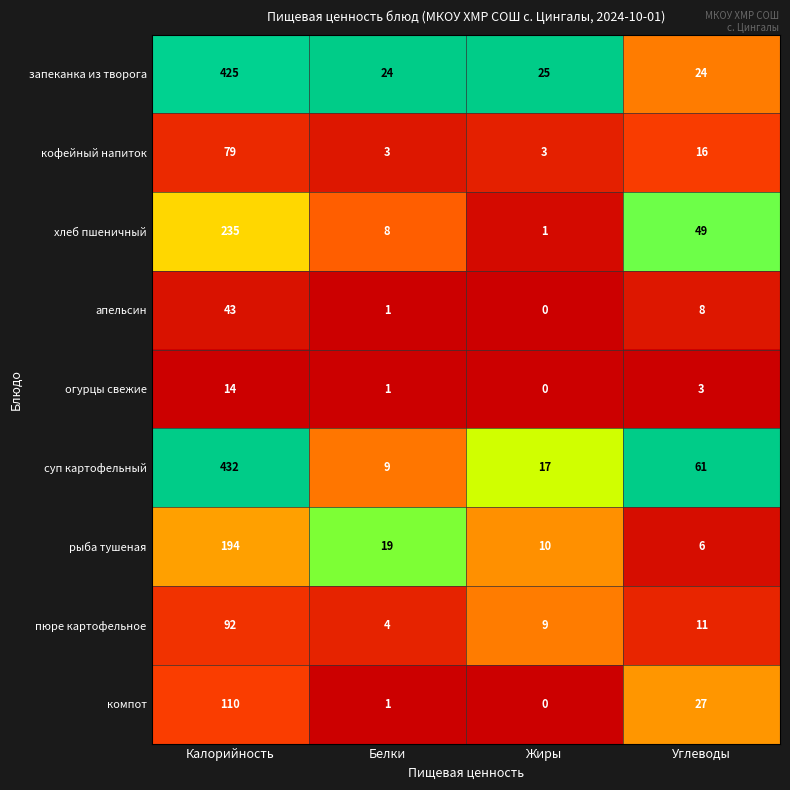

What is the total value across all series at Белки?

70